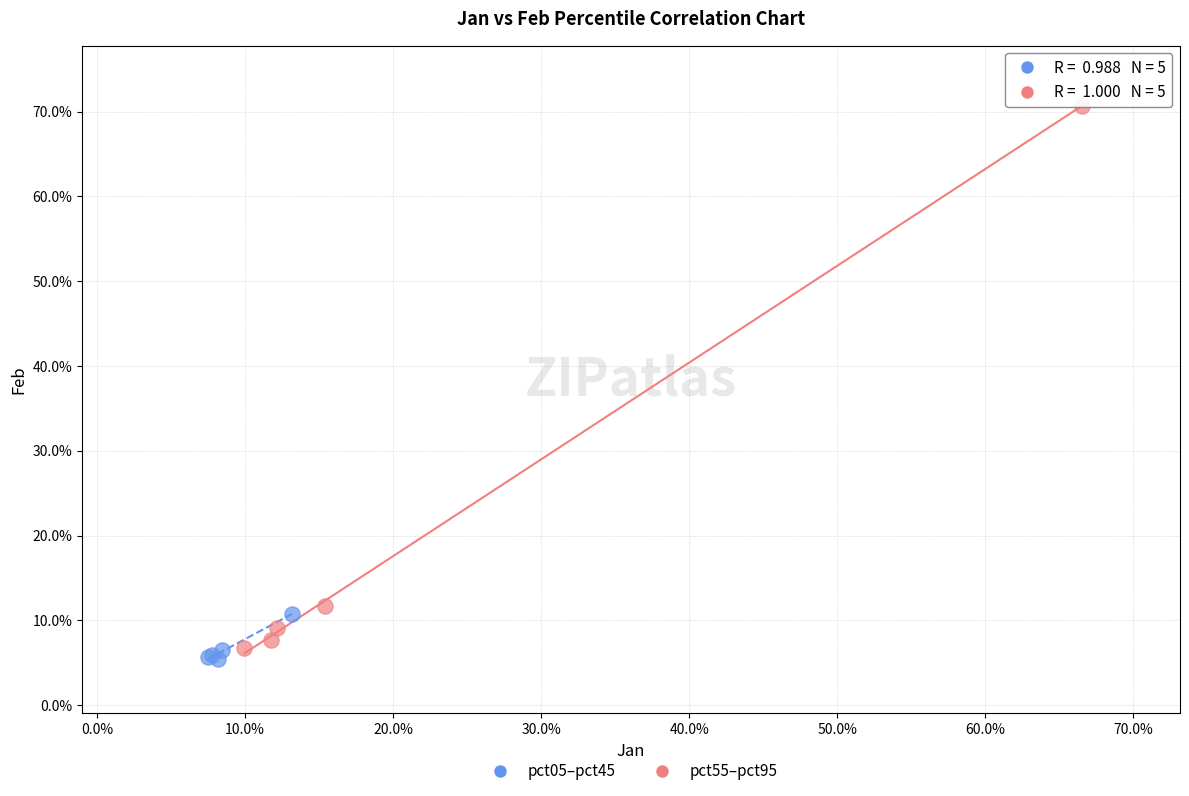

Which series has the widest spread of Y values?

pct55–pct95